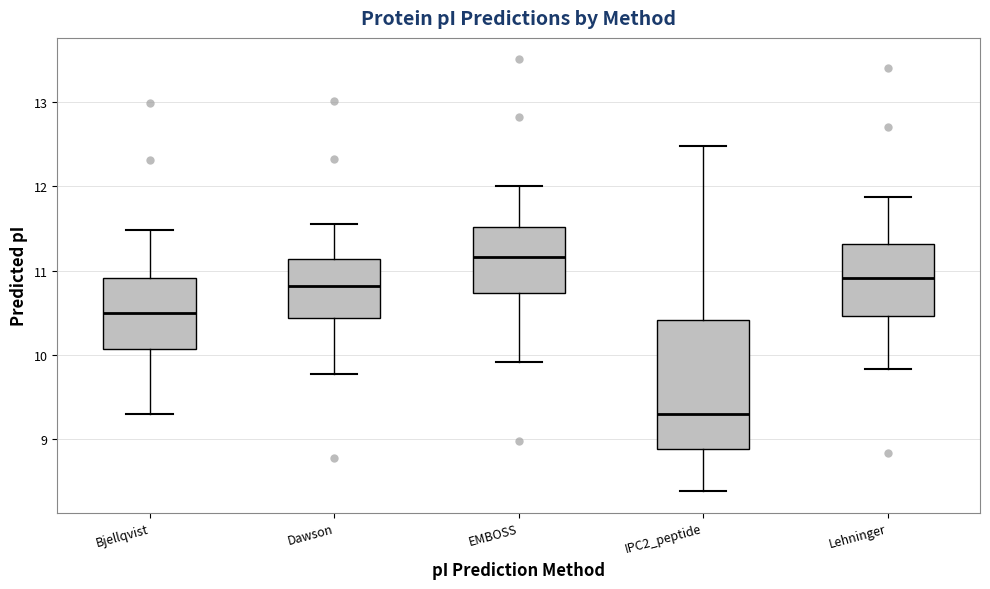

Which box has the highest median line?

EMBOSS